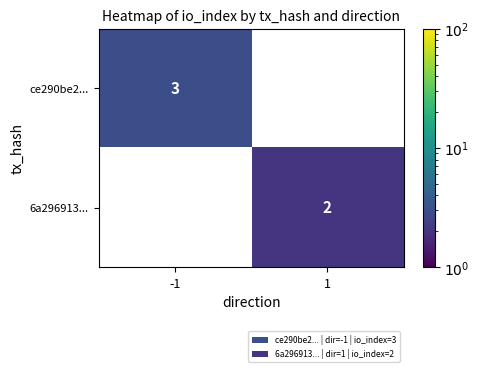

Which category has the lowest value across all series?

1